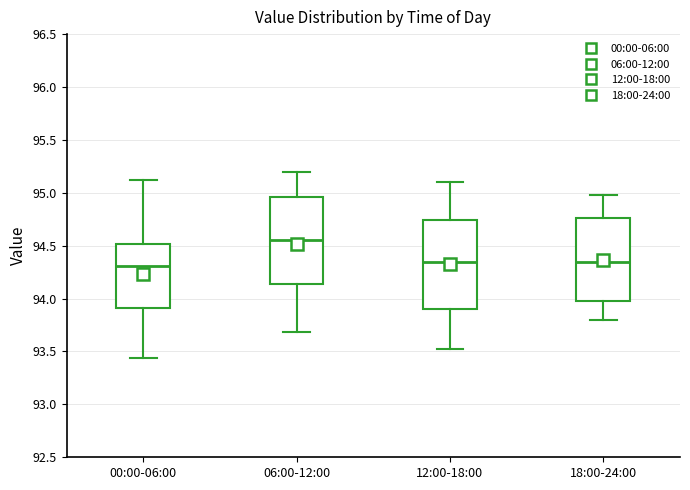

Reading left to right, read every box against the y-axis: the position of its median line, the range the box covers, and the ends of its whiskers. The values are not printed on the chart, so give them approximately, as read against the axis.

00:00-06:00: median 94.30, box 93.90 to 94.50, whiskers 93.45 to 95.10
06:00-12:00: median 94.55, box 94.15 to 94.95, whiskers 93.70 to 95.20
12:00-18:00: median 94.35, box 93.90 to 94.75, whiskers 93.50 to 95.10
18:00-24:00: median 94.35, box 93.95 to 94.75, whiskers 93.80 to 95.00